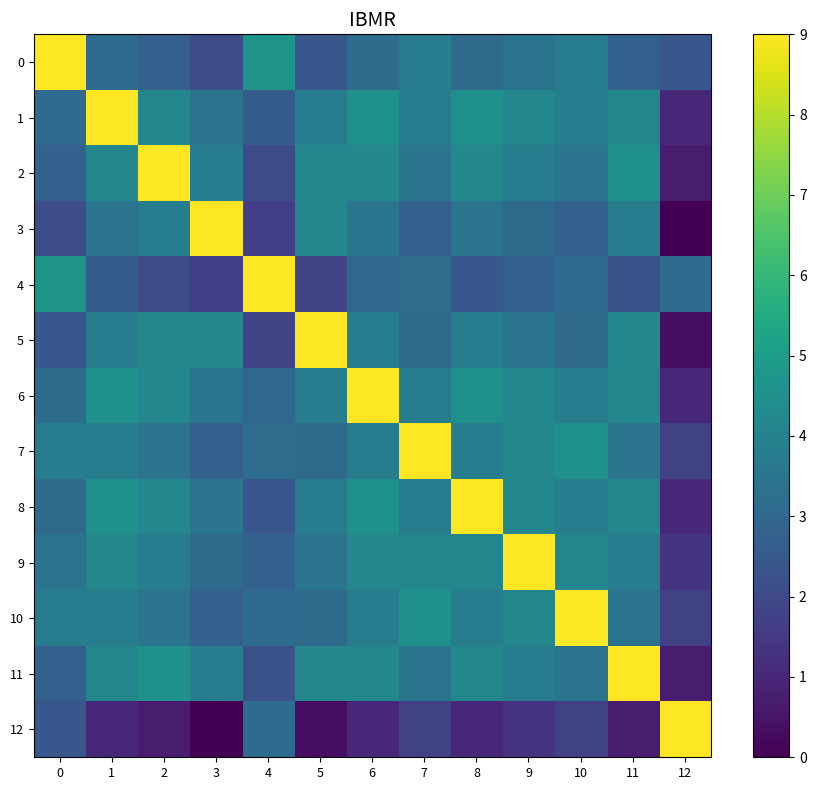

Between 5 and 12, which series saw the biggest shift?

5